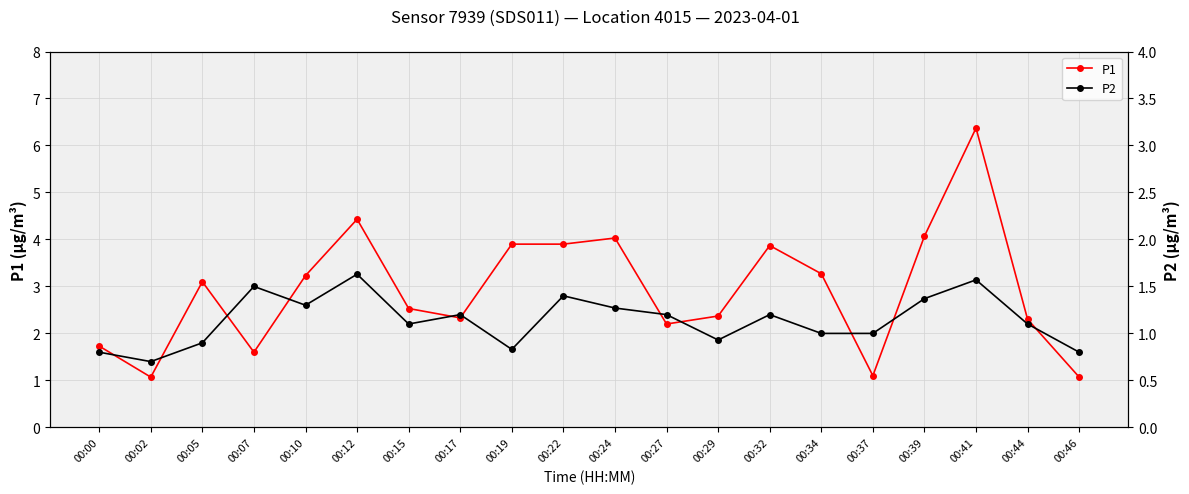

At which category does P1 reach its first local peak?

00:05